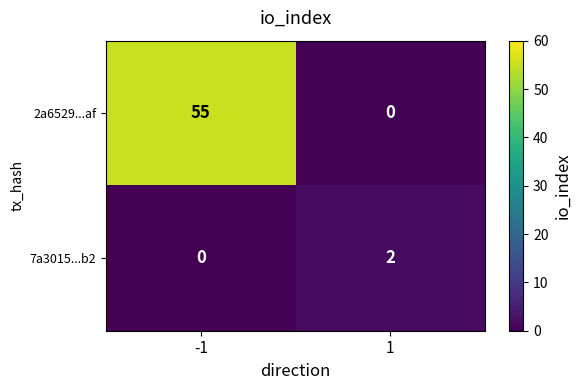

Read the 2a6529...af value at -1.

55